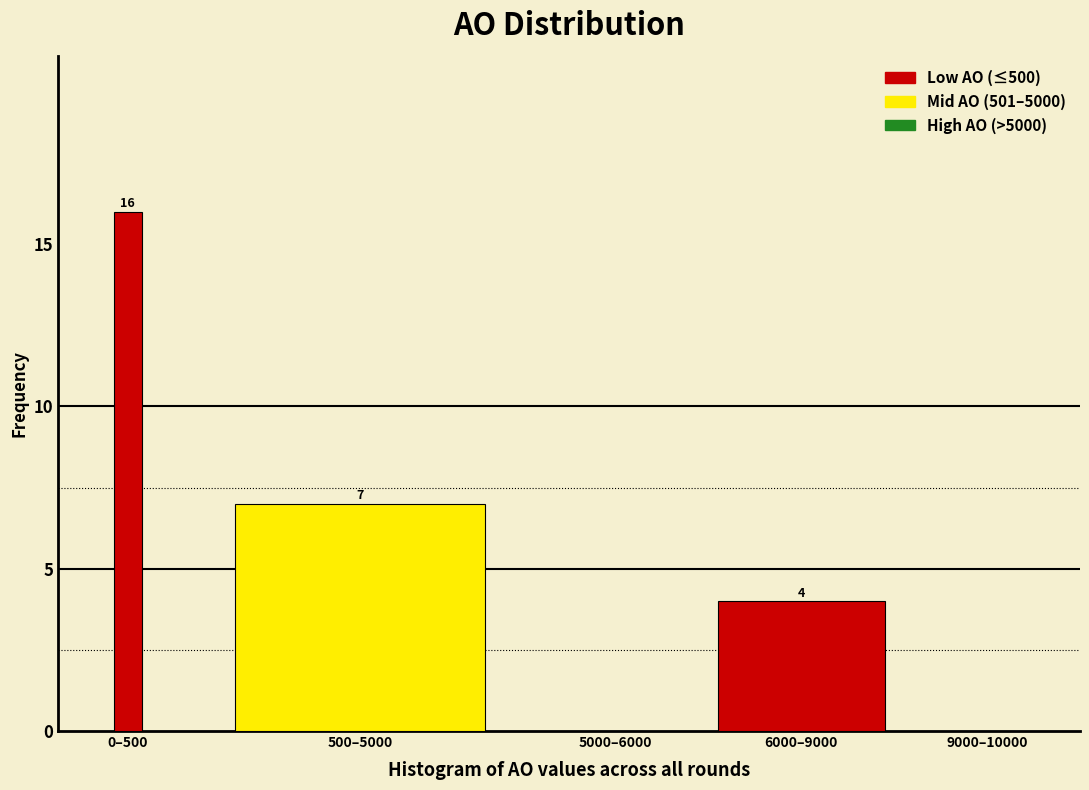

Reading right to left, list all the values displayed in this chart.

9000–10000=0	6000–9000=4	5000–6000=0	500–5000=7	0–500=16